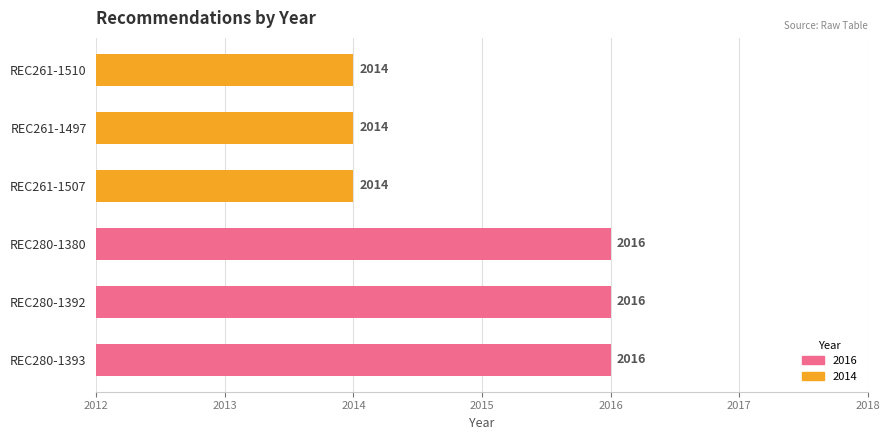

The value at REC261-1507 is 2014. True or false?

True